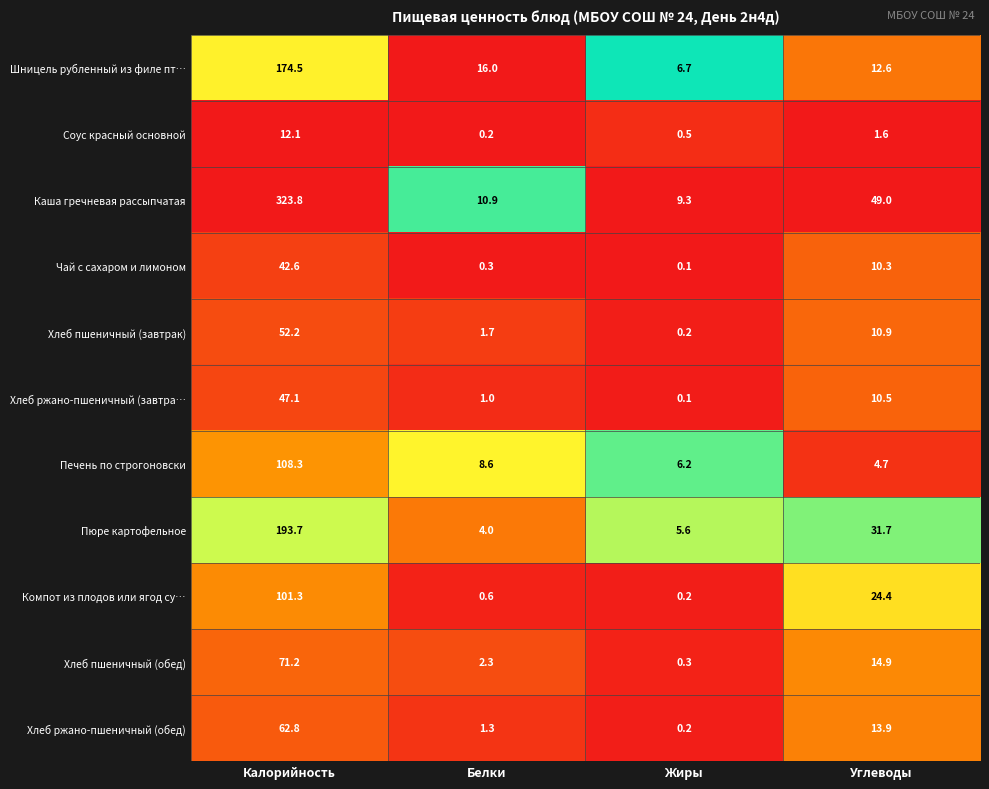

Count the number of data series in this chart.

11